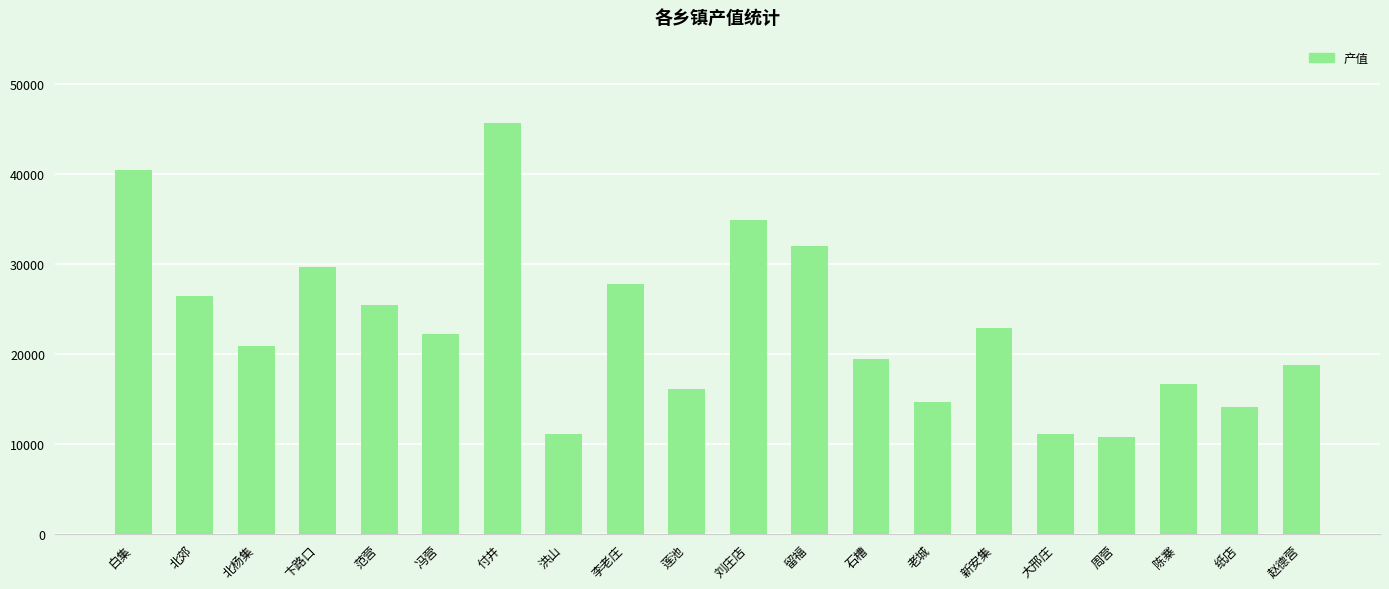

What is the greatest value displayed?

45665.2